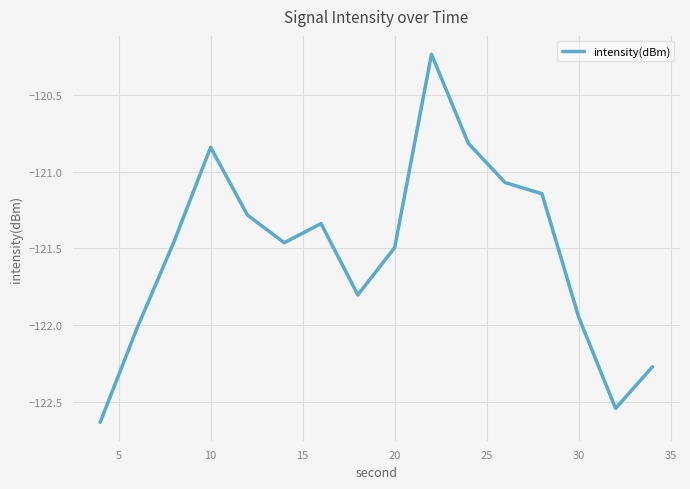

How many lines are shown in the chart?

1